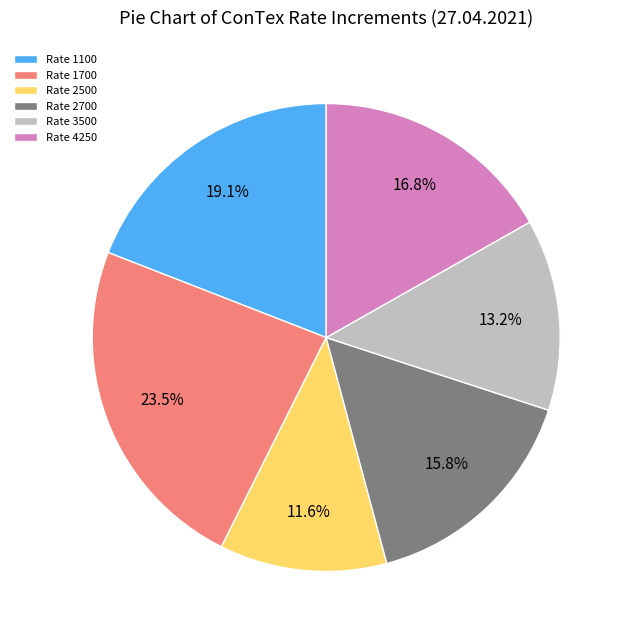

Count the number of slices in the pie.

6